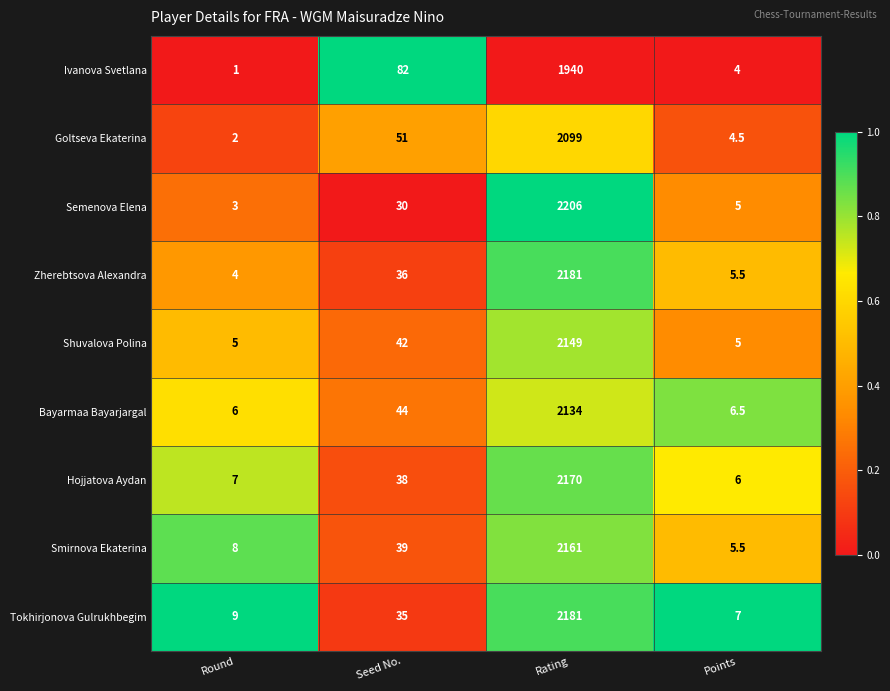

At which category is the sum across all series the highest?

Rating